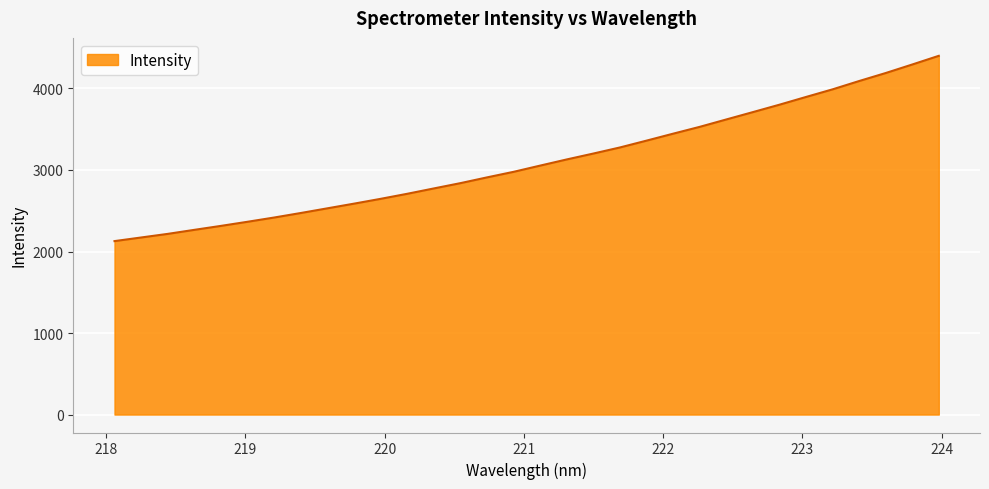

What is the difference between the maximum and minimum values?

2272.7